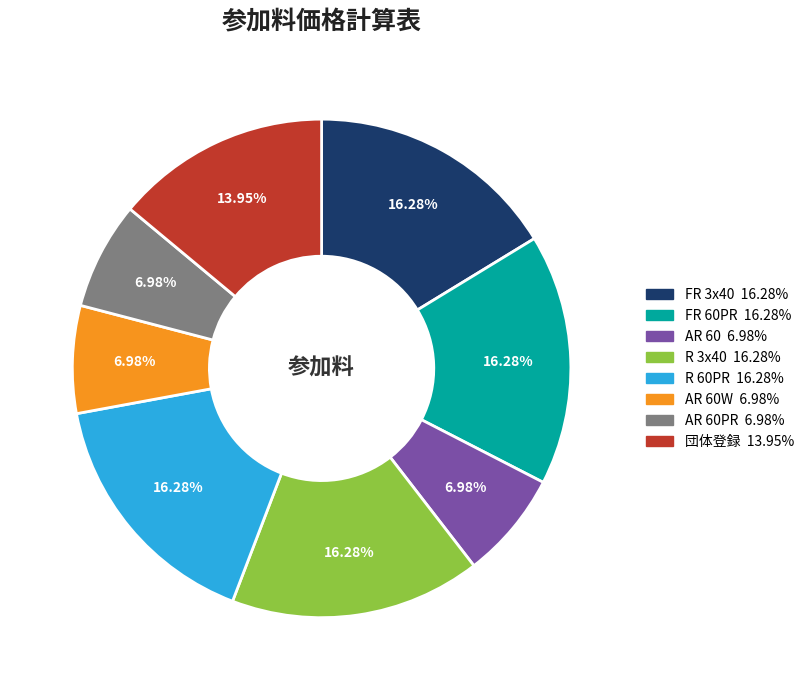

Is there a majority slice in this chart?

No